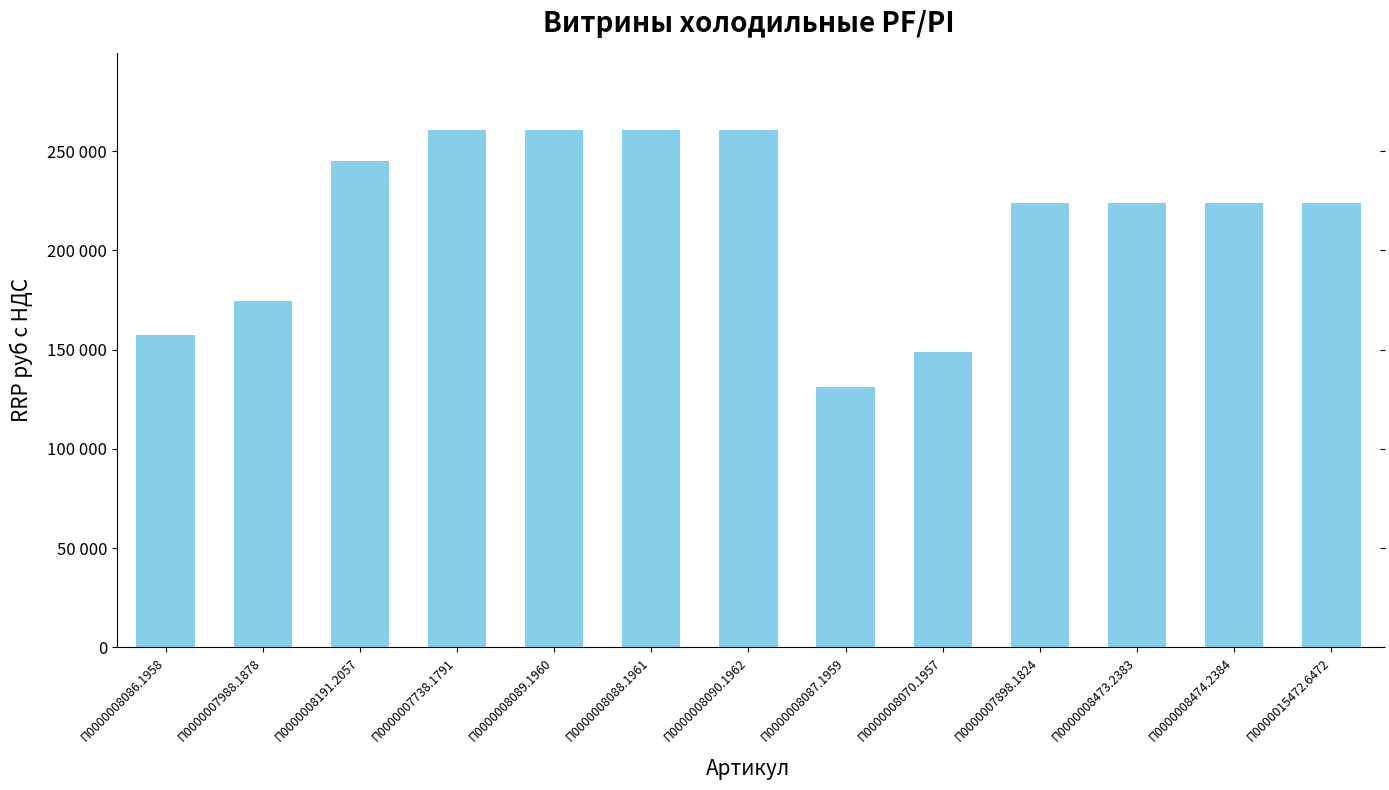

Does the chart contain any negative values?

No